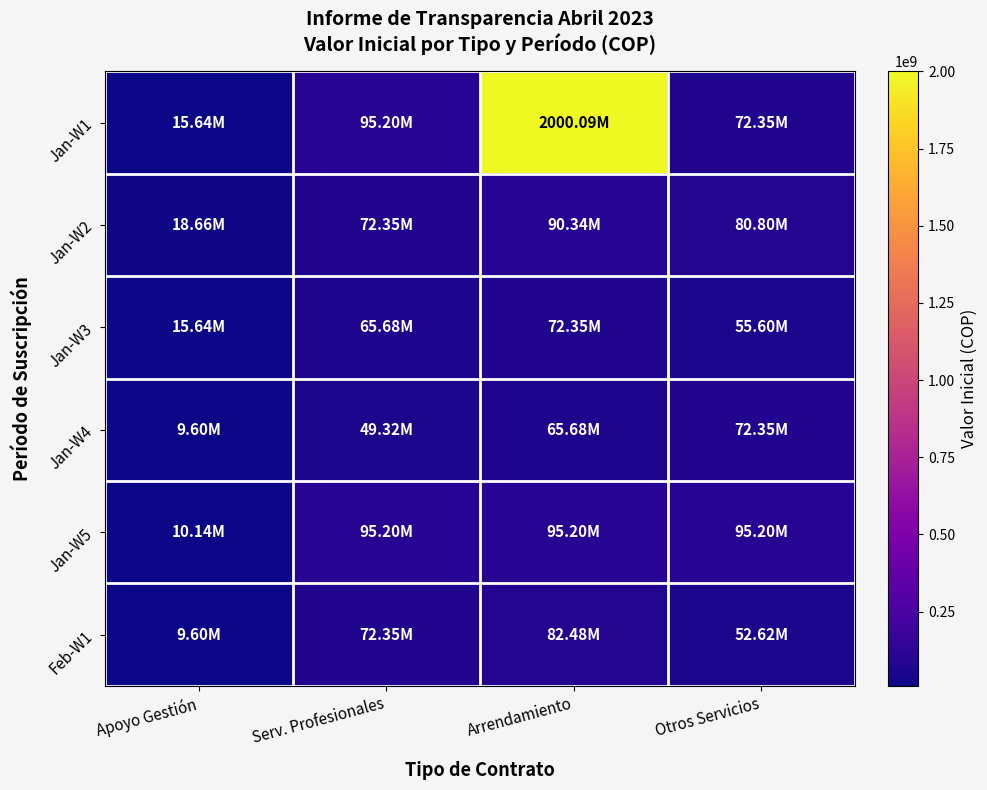

Between Serv. Profesionales and Apoyo Gestión, which is larger?

Serv. Profesionales